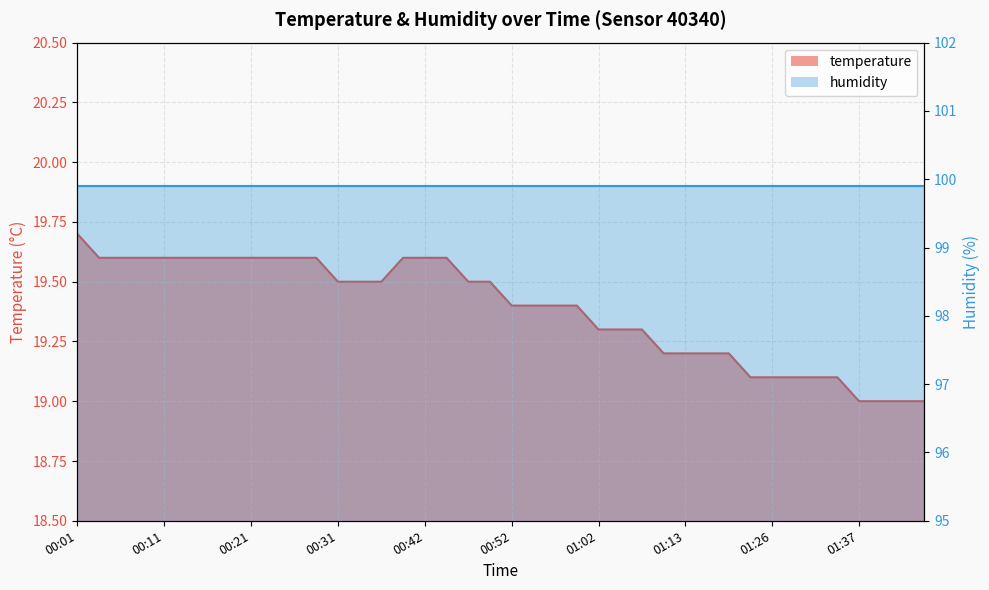

Reading right to left, transcribe all the data shown in this chart.

19.0	19.0	19.0	19.0	19.1	19.1	19.1	19.1	19.1	19.2	19.2	19.2	19.2	19.3	19.3	19.3	19.4	19.4	19.4	19.4	19.5	19.5	19.6	19.6	19.6	19.5	19.5	19.5	19.6	19.6	19.6	19.6	19.6	19.6	19.6	19.6	19.6	19.6	19.6	19.7